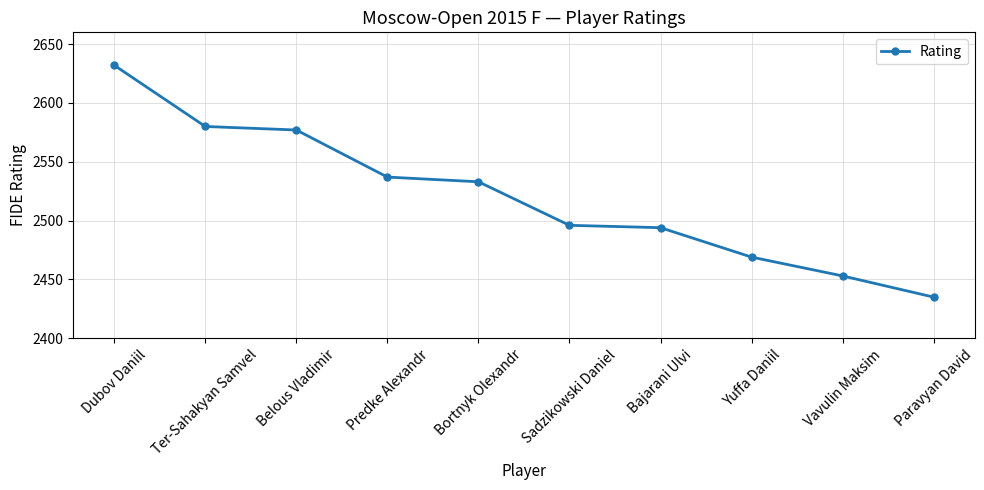

Is it true that the value at Vavulin Maksim is 2453?

True